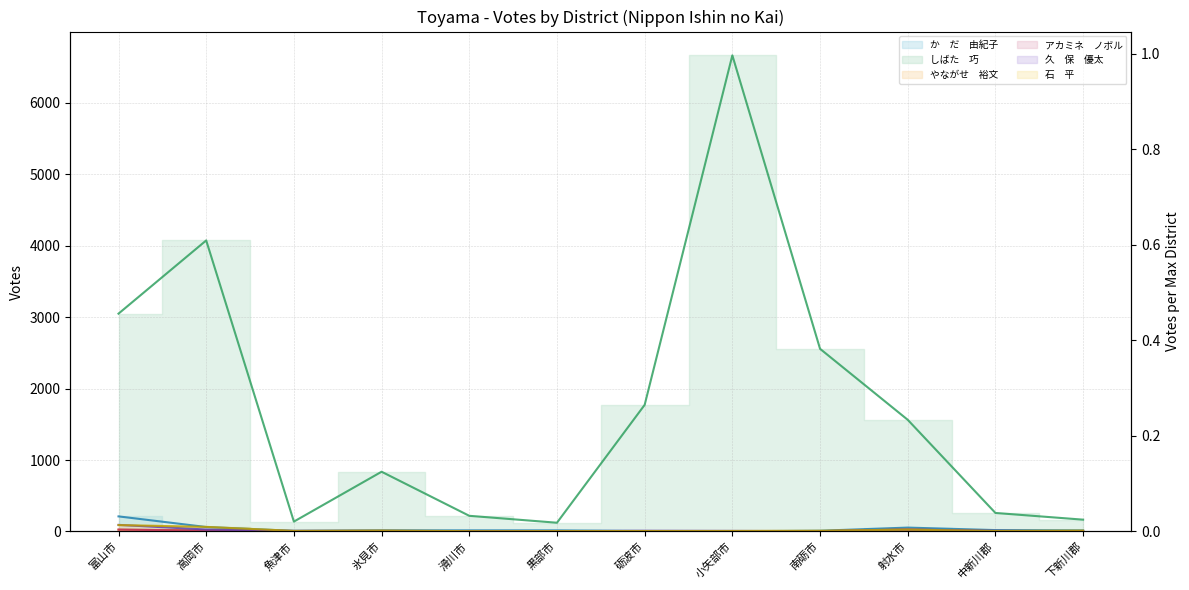

Count the number of data series in this chart.

6